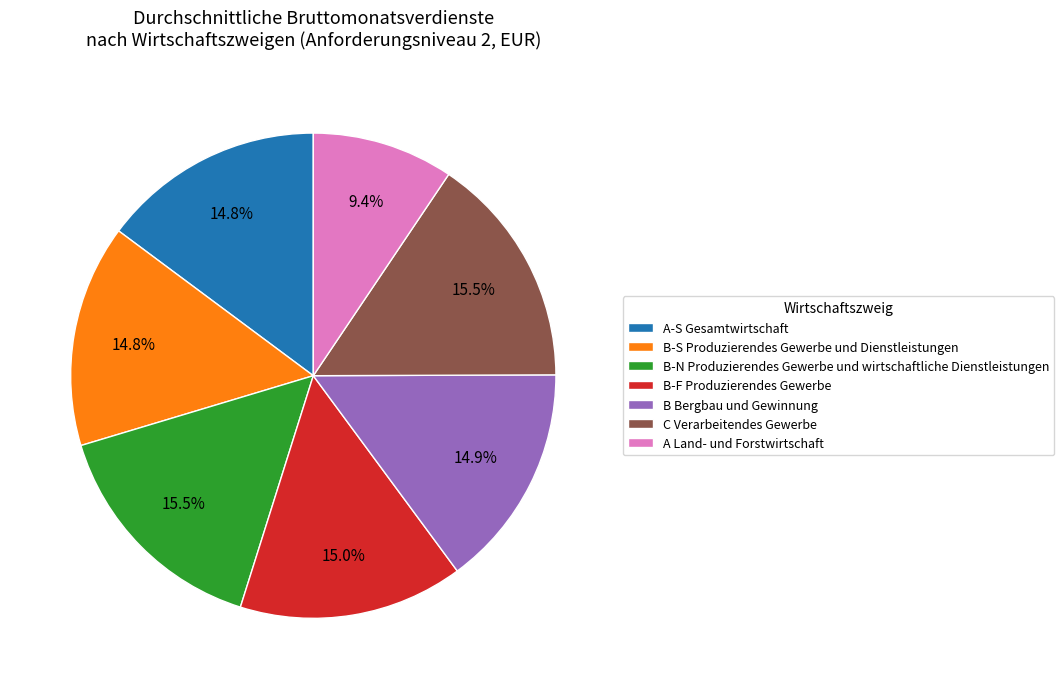

To the nearest percent, what is the difference between the largest and smallest slice percentages?

6%